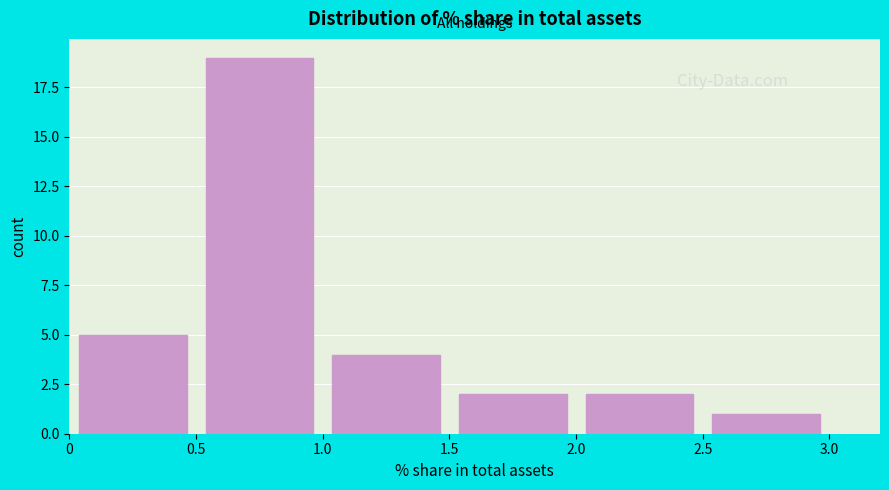

Reading left to right, list every bar in this chart as the range it spans on the x-axis followed by its height. The values are not printed on the chart, so give them approximately, as read against the axis.

0 to 0.5: 5
0.5 to 1.0: 19
1.0 to 1.5: 4
1.5 to 2.0: 2
2.0 to 2.5: 2
2.5 to 3.0: 1